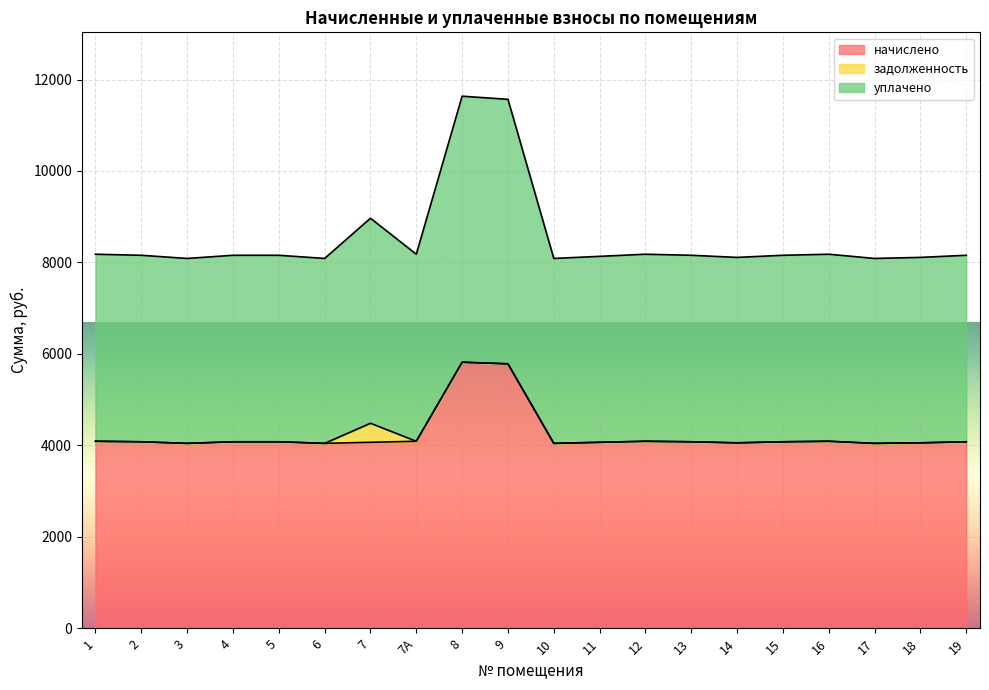

What is the label of the 13th point from the left?

12